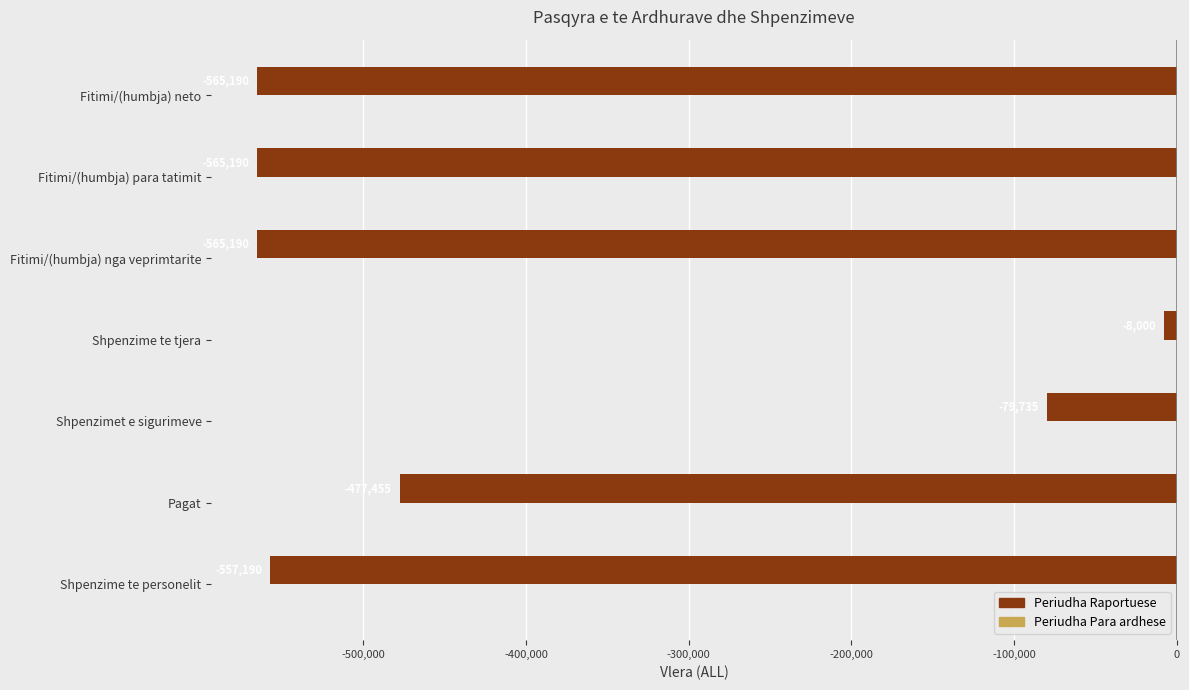

What is the difference between the maximum and minimum values?

557190